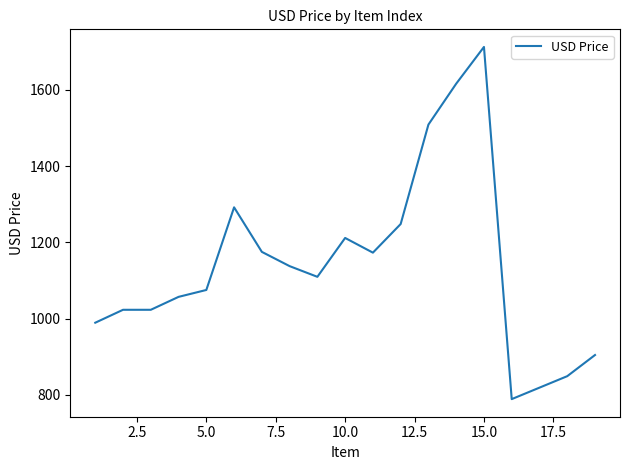

What is the difference between the maximum and minimum values?

923.2